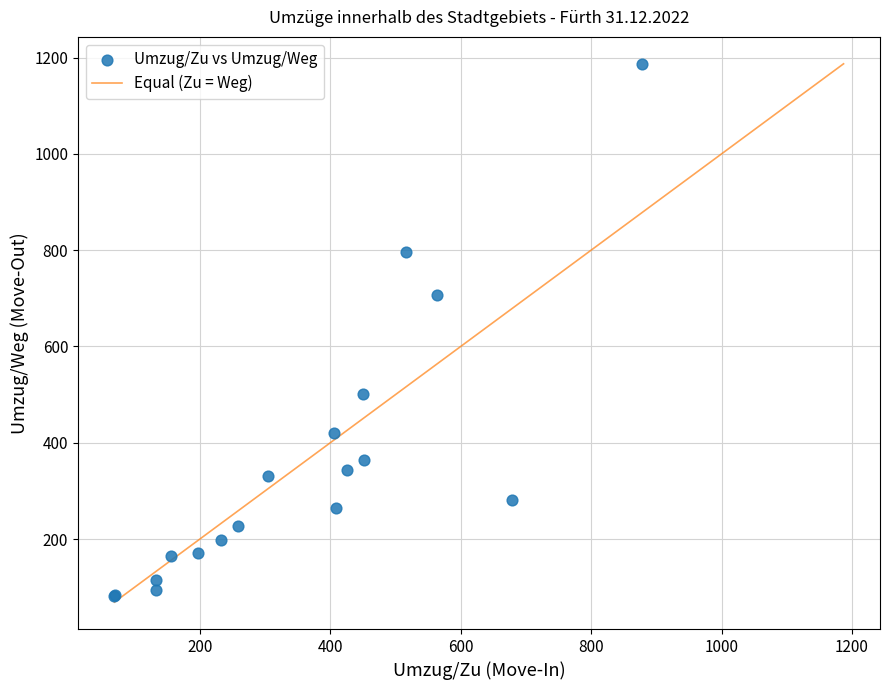

What Y value in the scatter plot is closest to 634?

706